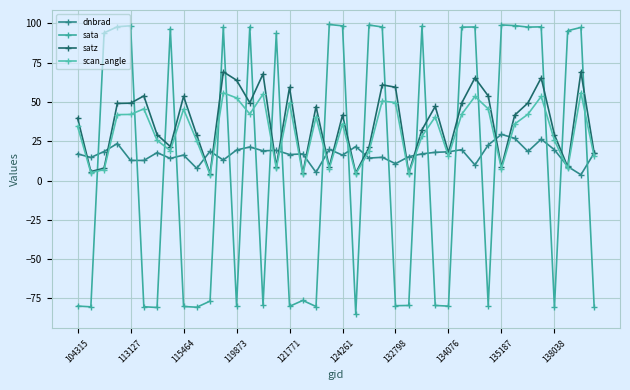

How many data points does each series have?

40